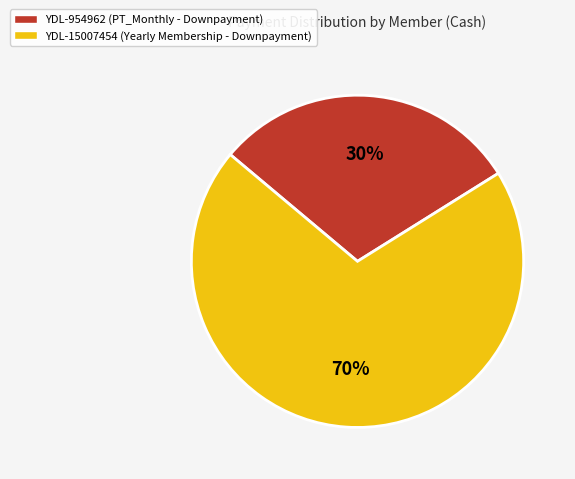

To the nearest percent, what is the difference between the largest and smallest slice percentages?

40%